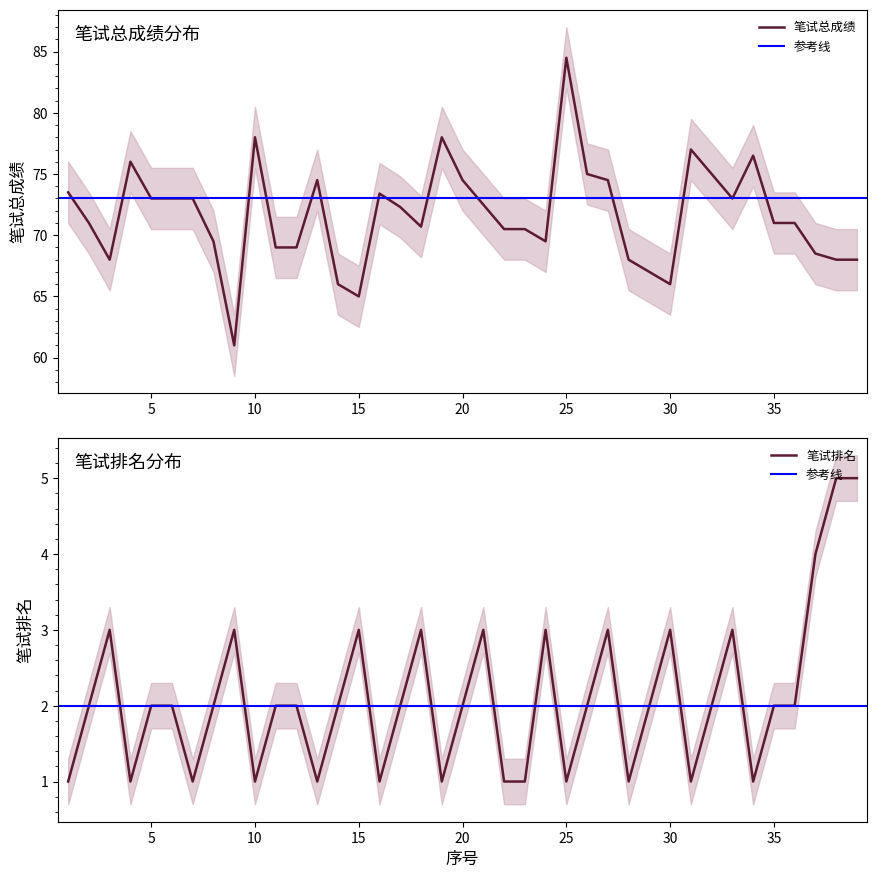

What is the approximate value of 笔试总成绩 at 12?

69.0